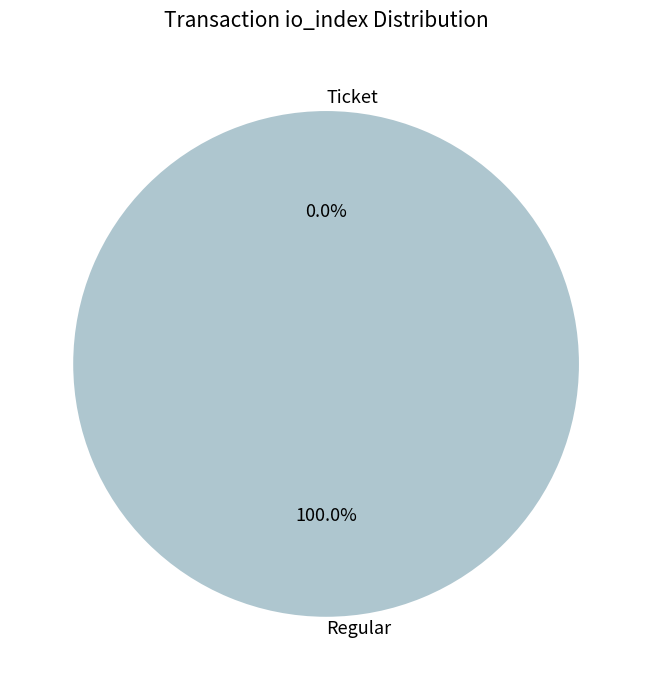

Do Regular (io_index=21) and Ticket (io_index=0) together represent more than half of the pie?

Yes